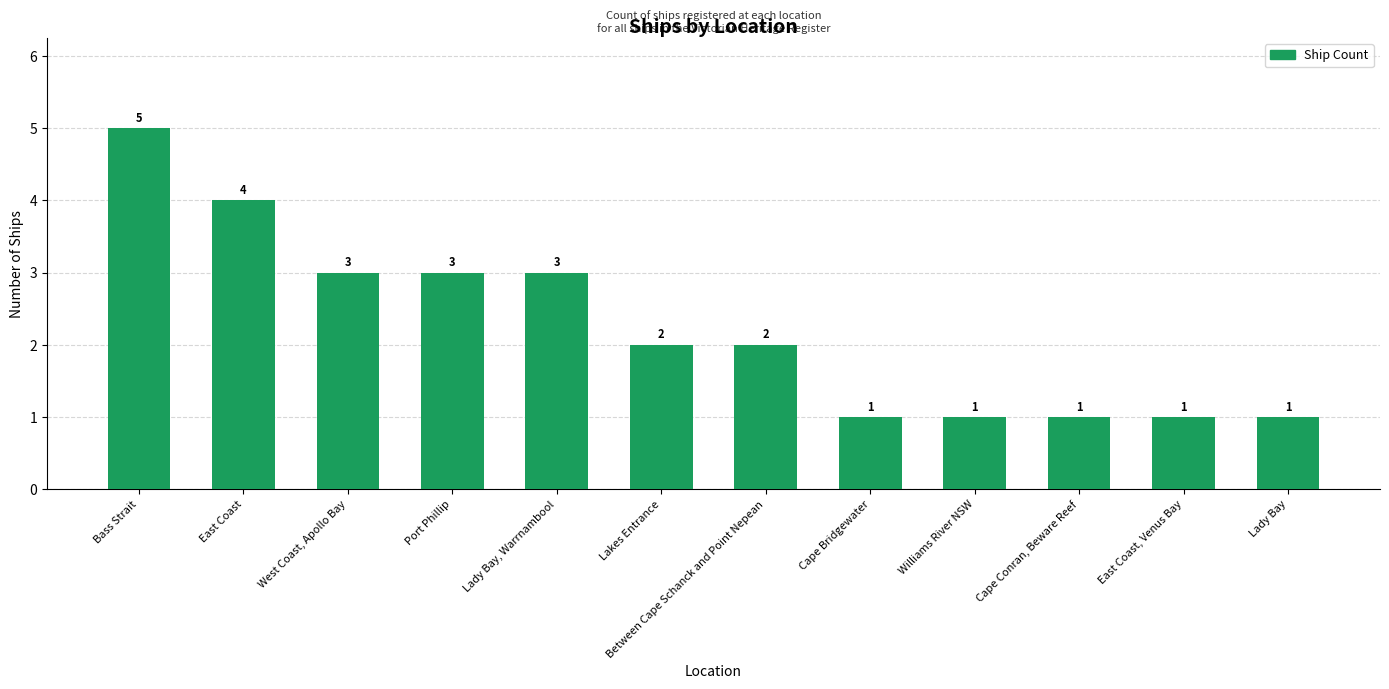

Reading left to right, what are all the values shown in this chart?

Bass Strait=5	East Coast=4	West Coast, Apollo Bay=3	Port Phillip=3	Lady Bay, Warrnambool=3	Lakes Entrance=2	Between Cape Schanck and Point Nepean=2	Cape Bridgewater=1	Williams River NSW=1	Cape Conran, Beware Reef=1	East Coast, Venus Bay=1	Lady Bay=1